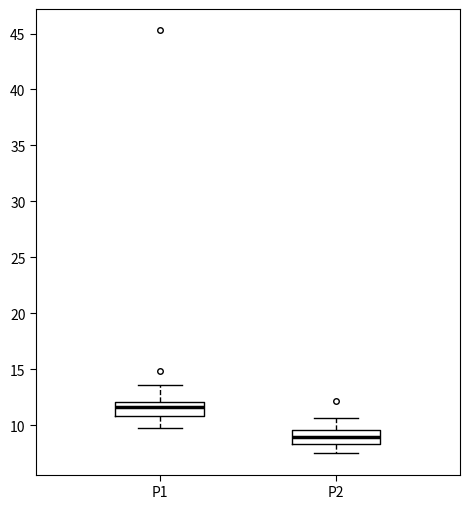

Reading left to right, read every box against the y-axis: the position of its median line, the range the box covers, and the ends of its whiskers. The values are not printed on the chart, so give them approximately, as read against the axis.

P1: median 11.5, box 11.0 to 12.0, whiskers 9.5 to 13.5
P2: median 9.0, box 8.5 to 9.5, whiskers 7.5 to 10.5